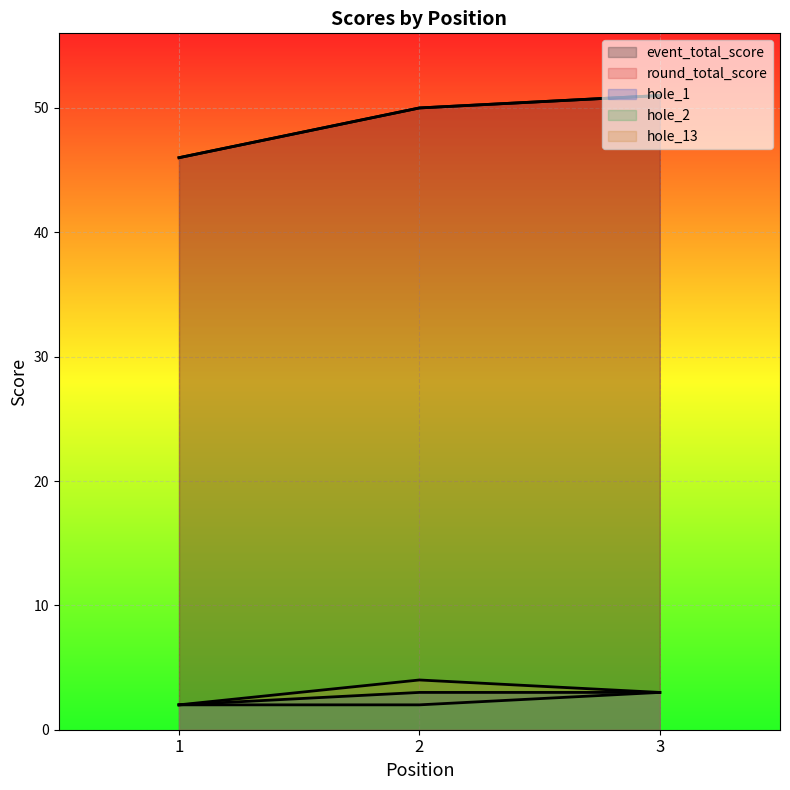

Reading right to left, list all the values displayed in this chart.

event_total_score: 3=51	2=50	1=46
round_total_score: 3=51	2=50	1=46
hole_1: 3=3	2=3	1=2
hole_2: 3=3	2=2	1=2
hole_13: 3=3	2=4	1=2